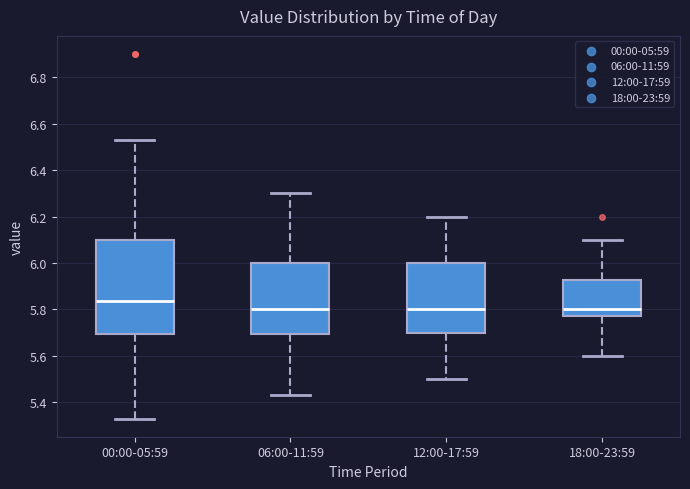

Where does the median line of the box for 18:00-23:59 sit on the y-axis? The values are not printed on the chart, so give them approximately, as read against the axis.

5.80